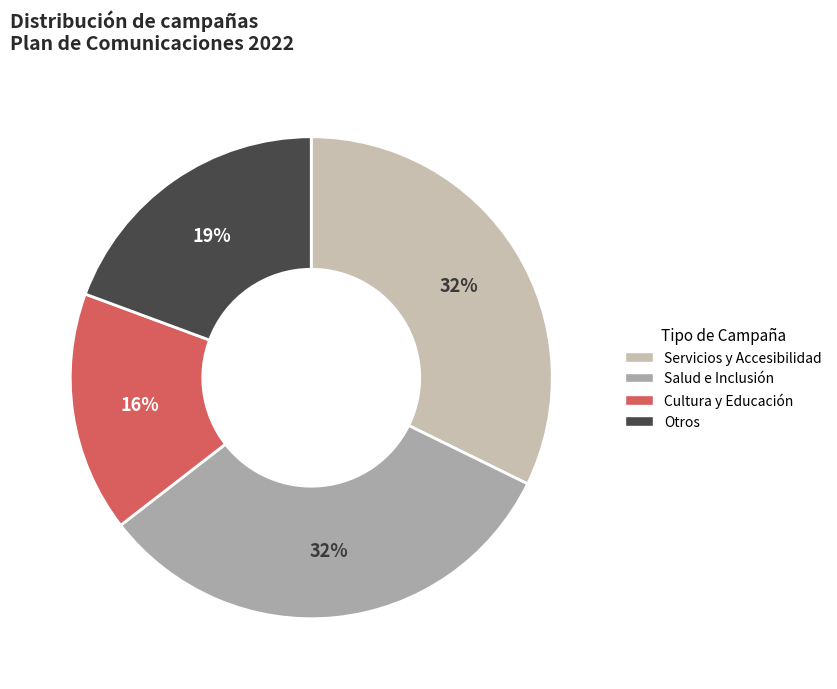

To the nearest percent, what is the difference between the largest and smallest slice percentages?

16%